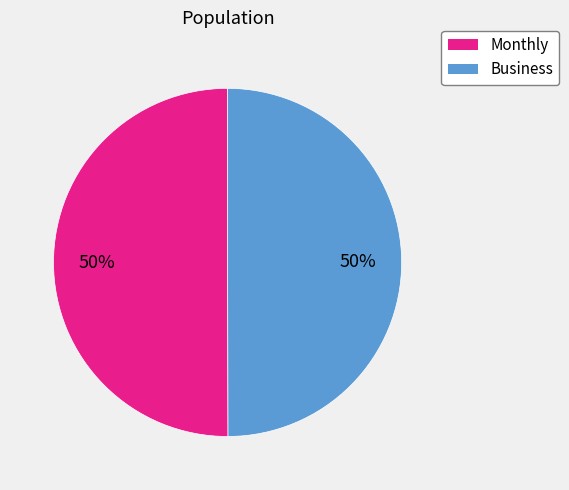

Is the sum of Monthly and Business greater than half?

Yes